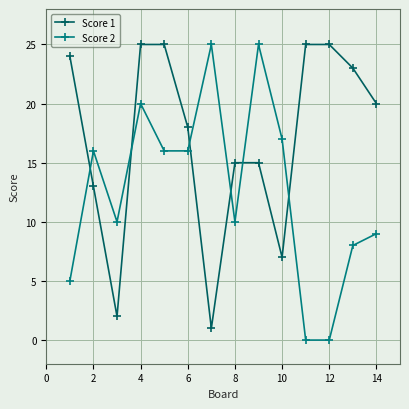

Which series ends up on top after the final intersection of Score 1 and Score 2?

Score 1